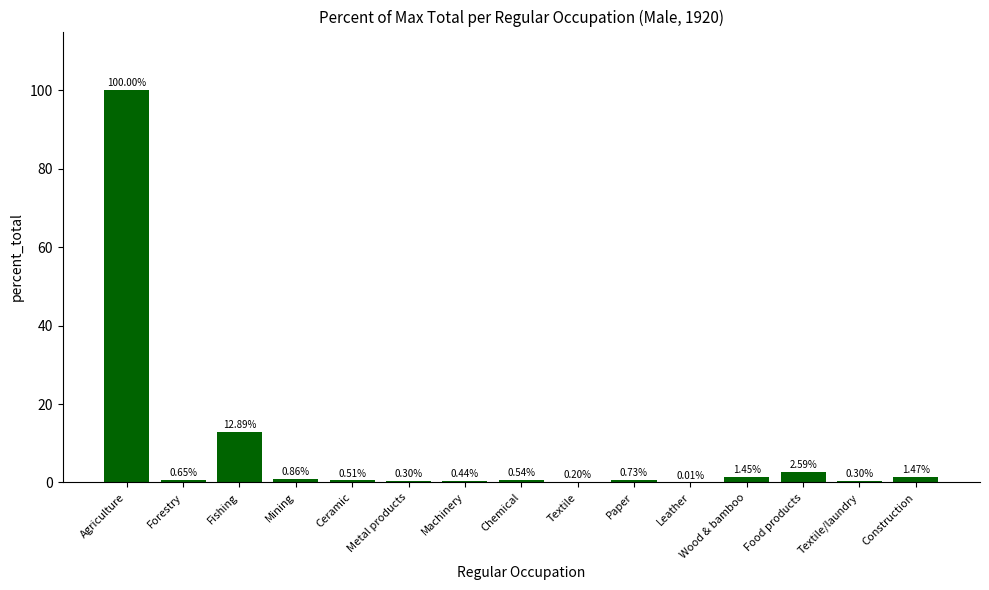

Between Forestry and Metal products, which is larger?

Forestry